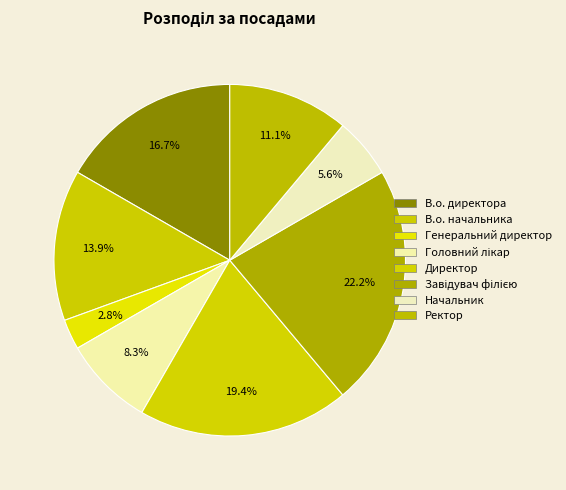

True or false: Генеральний директор accounts for 11% of the total.

False